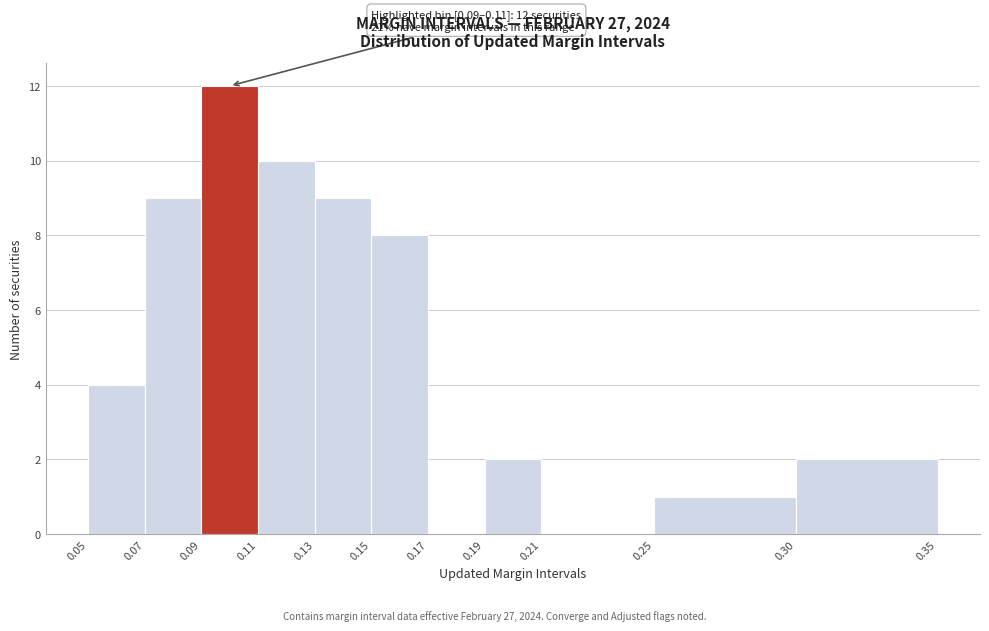

Which range on the x-axis has the tallest bar?

0.09 to 0.11